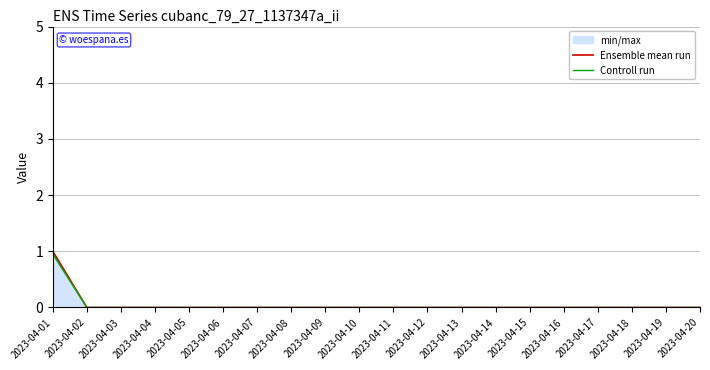

How many distinct data groups are displayed?

2